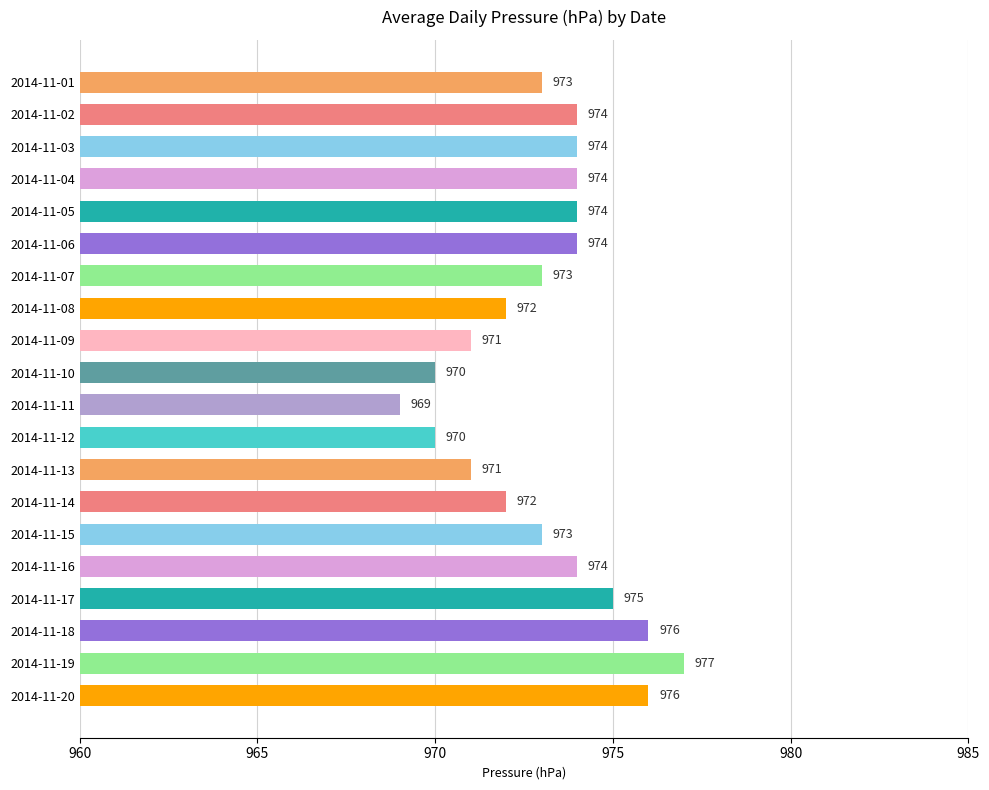

Count the values in the range 972 to 974.

11